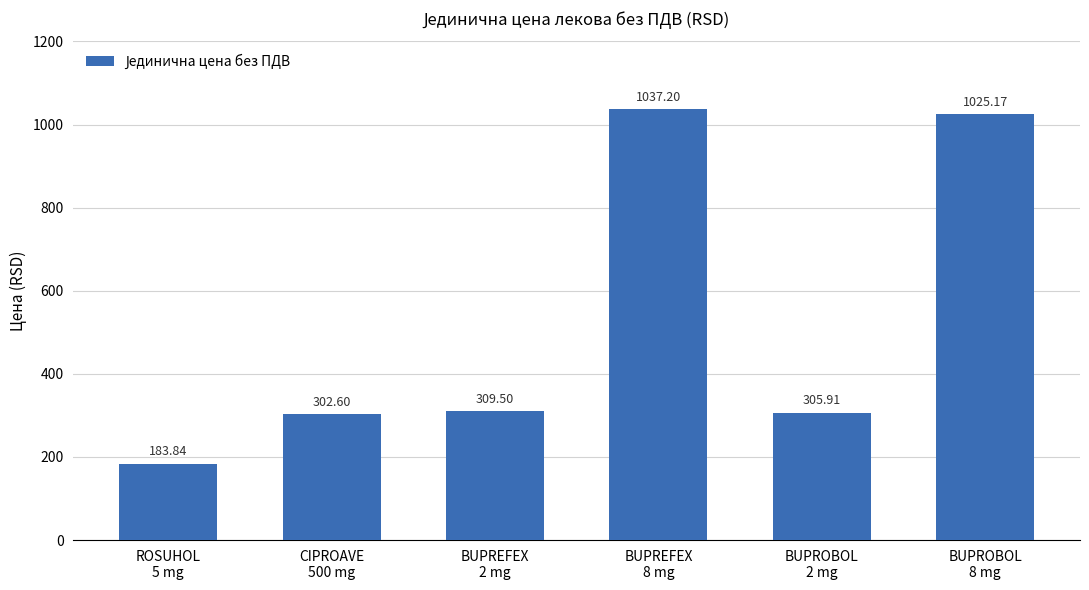

True or false: the data shows 465.6 at CIPROAVE
500 mg.

False